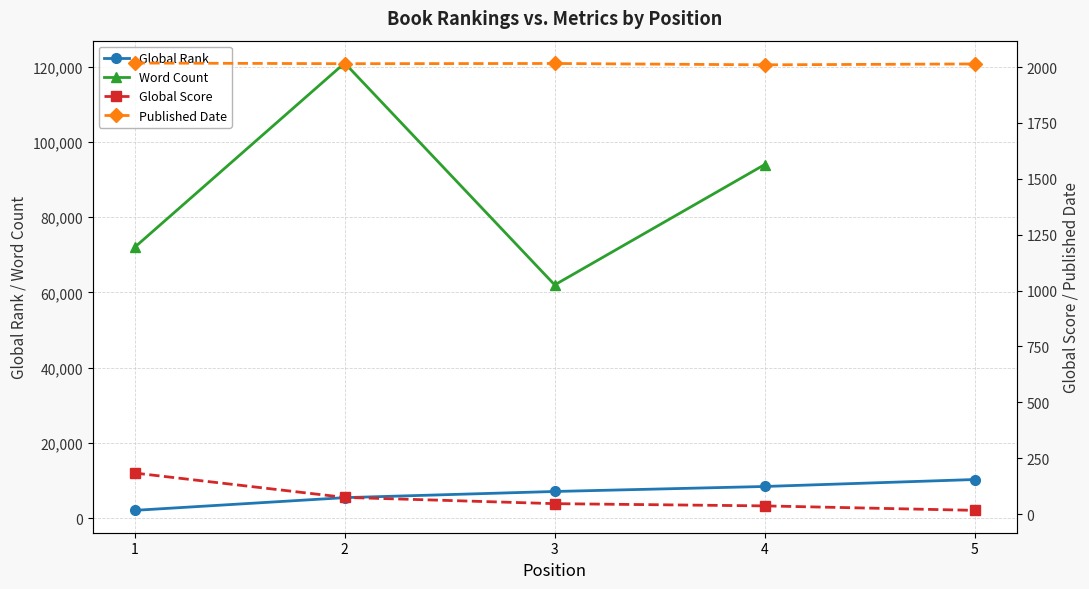

How many values in the Word Count series are below 94000?

2